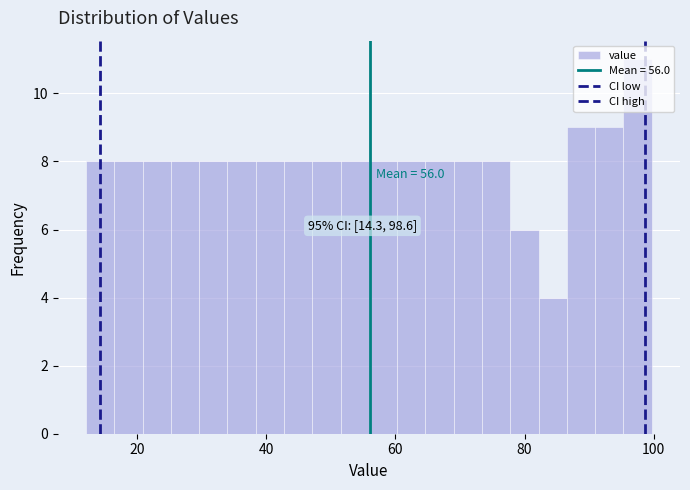

Around what value on the x-axis is the tallest bar? Give the approximate position of its centre, as read against the axis.

98